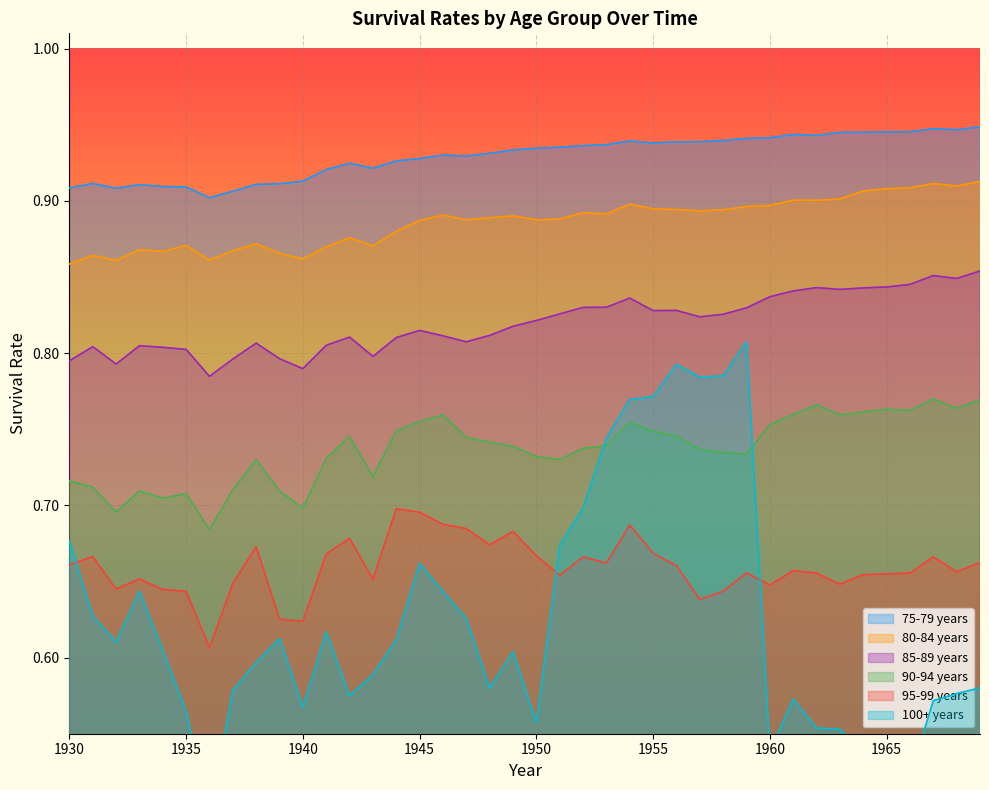

Reading left to right, list all the values displayed in this chart.

85-89 years: 0.8	0.8	0.8	0.8	0.8	0.8	0.8	0.8	0.8	0.8	0.8	0.8	0.8	0.8	0.8	0.8	0.8	0.8	0.8	0.8	0.8	0.8	0.8	0.8	0.8	0.8	0.8	0.8	0.8	0.8	0.8	0.8	0.8	0.8	0.8	0.8	0.8	0.9	0.8	0.9
90-94 years: 0.7	0.7	0.7	0.7	0.7	0.7	0.7	0.7	0.7	0.7	0.7	0.7	0.7	0.7	0.7	0.8	0.8	0.7	0.7	0.7	0.7	0.7	0.7	0.7	0.8	0.7	0.7	0.7	0.7	0.7	0.8	0.8	0.8	0.8	0.8	0.8	0.8	0.8	0.8	0.8
95-99 years: 0.7	0.7	0.6	0.7	0.6	0.6	0.6	0.6	0.7	0.6	0.6	0.7	0.7	0.7	0.7	0.7	0.7	0.7	0.7	0.7	0.7	0.7	0.7	0.7	0.7	0.7	0.7	0.6	0.6	0.7	0.6	0.7	0.7	0.6	0.7	0.7	0.7	0.7	0.7	0.7
100+ years: 0.7	0.6	0.6	0.6	0.6	0.6	0.5	0.6	0.6	0.6	0.6	0.6	0.6	0.6	0.6	0.7	0.6	0.6	0.6	0.6	0.6	0.7	0.7	0.7	0.8	0.8	0.8	0.8	0.8	0.8	0.5	0.6	0.6	0.6	0.5	0.5	0.5	0.6	0.6	0.6
80-84 years: 0.9	0.9	0.9	0.9	0.9	0.9	0.9	0.9	0.9	0.9	0.9	0.9	0.9	0.9	0.9	0.9	0.9	0.9	0.9	0.9	0.9	0.9	0.9	0.9	0.9	0.9	0.9	0.9	0.9	0.9	0.9	0.9	0.9	0.9	0.9	0.9	0.9	0.9	0.9	0.9
75-79 years: 0.9	0.9	0.9	0.9	0.9	0.9	0.9	0.9	0.9	0.9	0.9	0.9	0.9	0.9	0.9	0.9	0.9	0.9	0.9	0.9	0.9	0.9	0.9	0.9	0.9	0.9	0.9	0.9	0.9	0.9	0.9	0.9	0.9	0.9	0.9	0.9	0.9	0.9	0.9	0.9